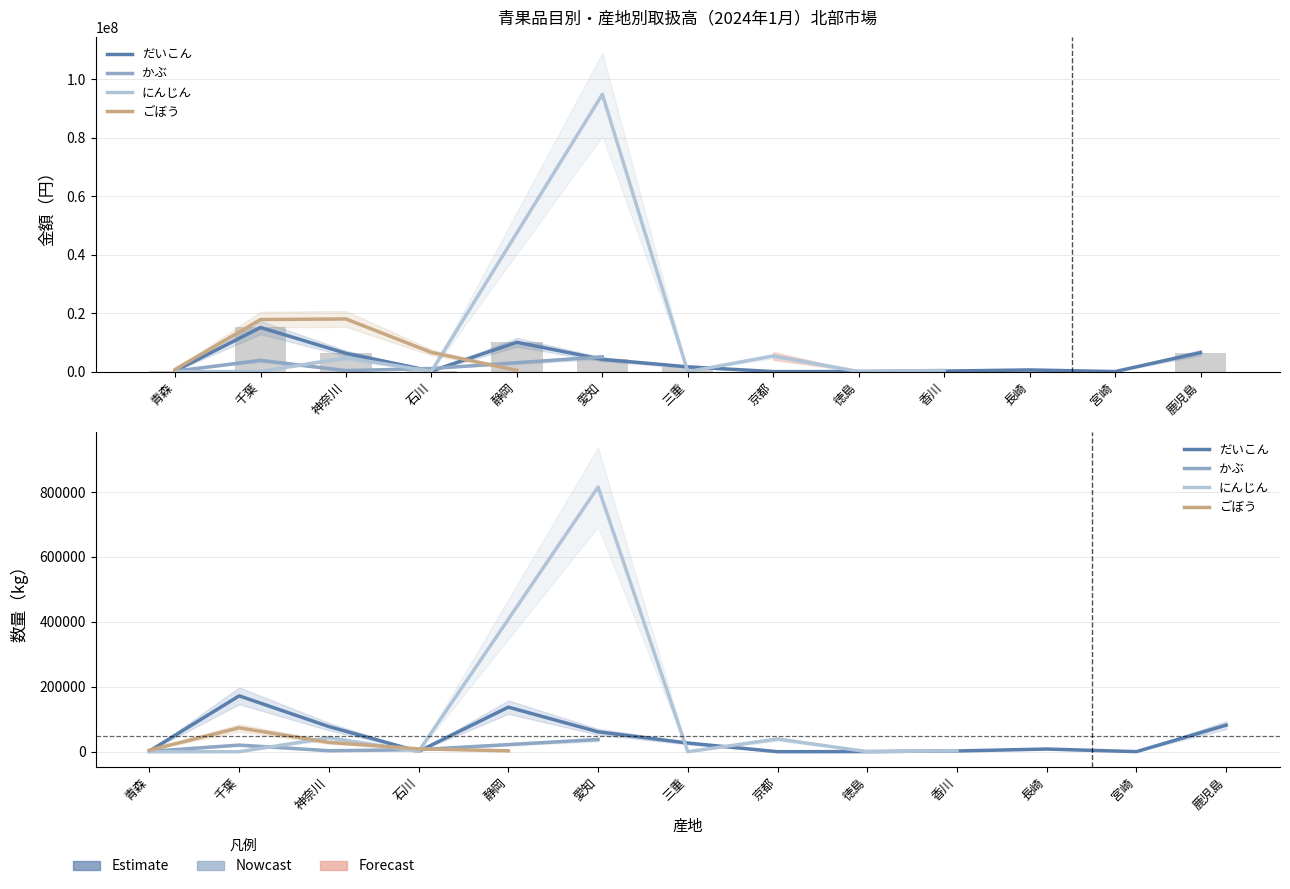

What is the sum of all ごぼう values?

43696466